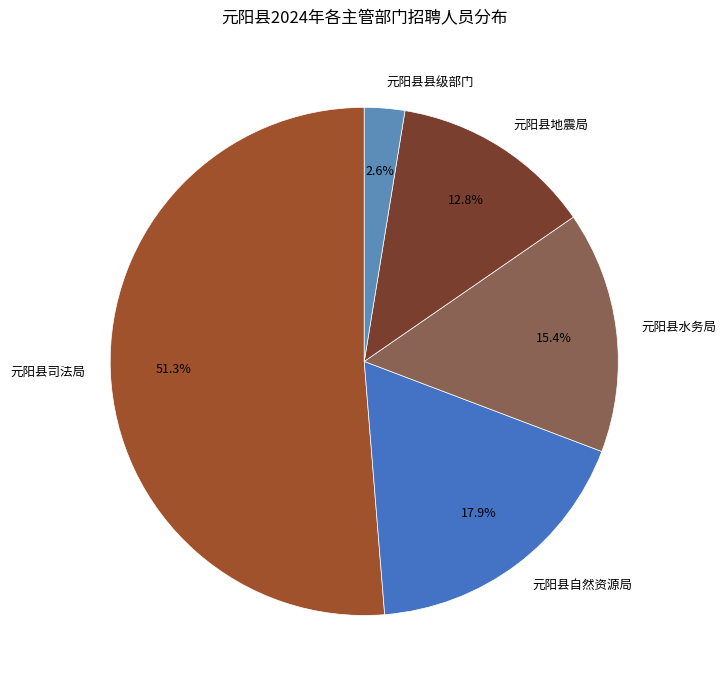

How much of the chart is everything except 元阳县司法局?

48.7%